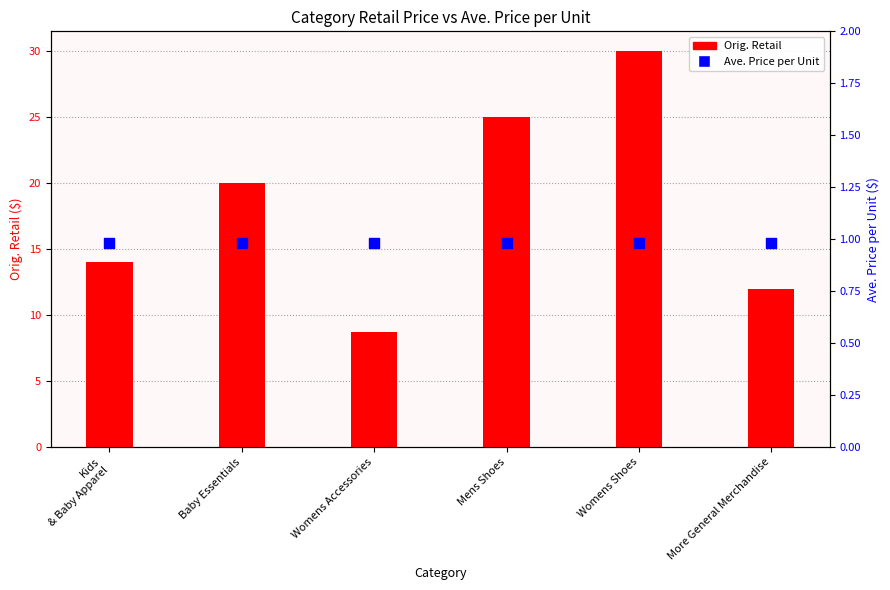

Is the value of Ave. Price per Unit at Womens Shoes greater than the value of Orig. Retail at Mens Shoes?

No